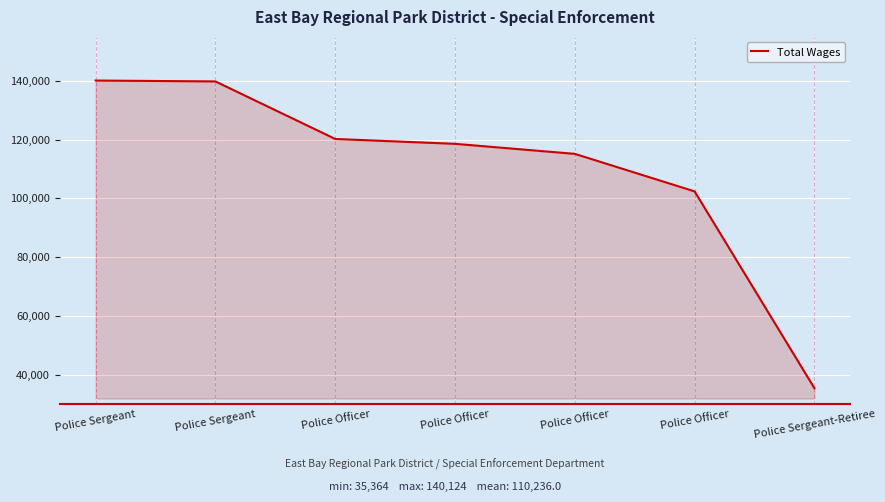

Reading left to right, transcribe all the data shown in this chart.

Police Sergeant=140124	Police Sergeant=139822	Police Officer=120232	Police Officer=118575	Police Officer=115159	Police Officer=102376	Police Sergeant-Retiree=35364